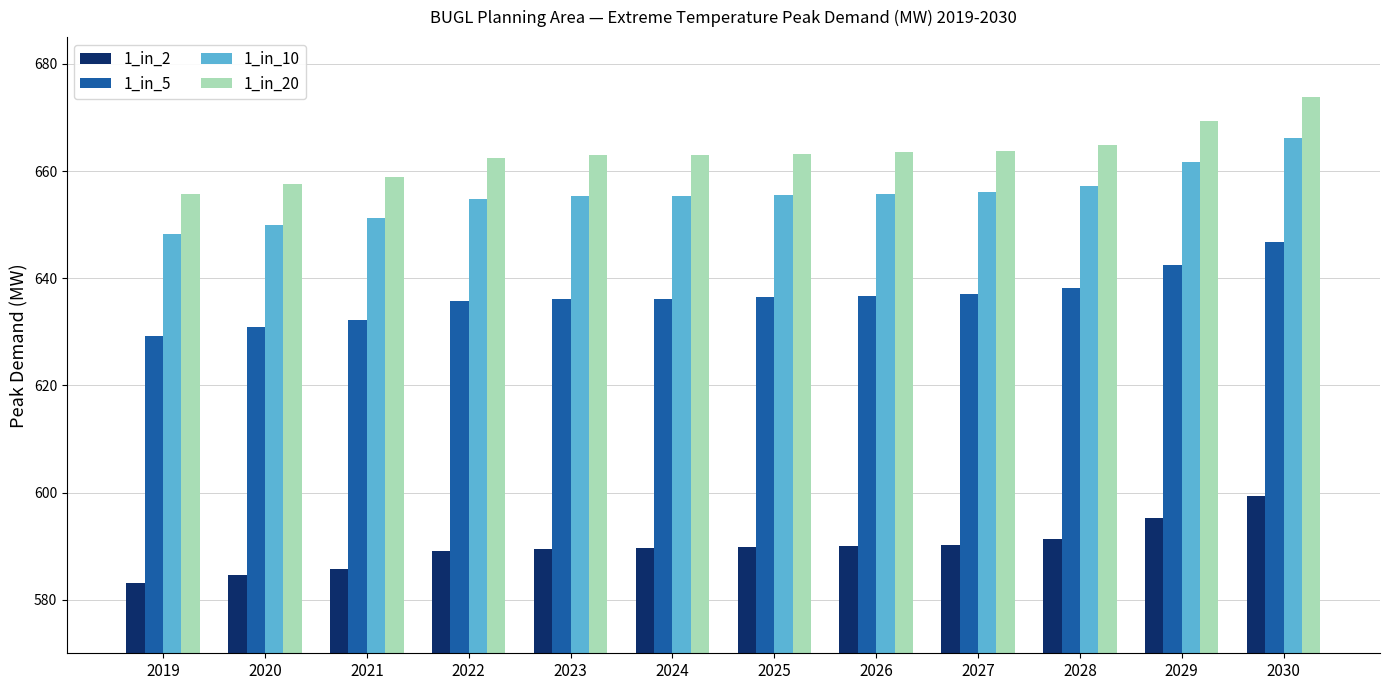

Is it true that 1_in_10 equals 655.6 at 2025?

True